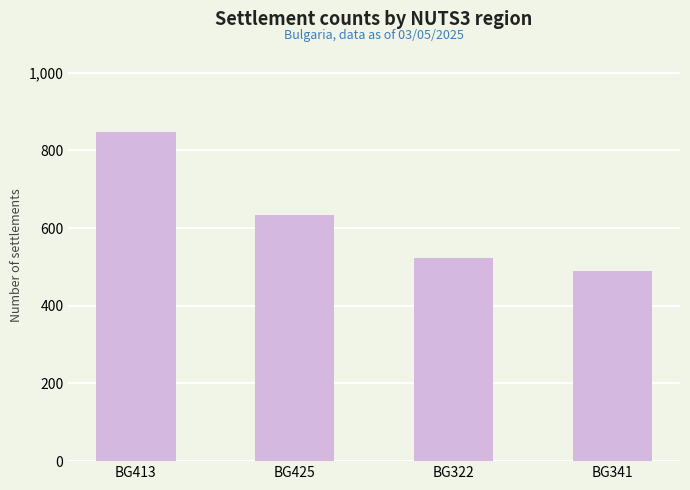

The value at BG413 is 847. True or false?

True